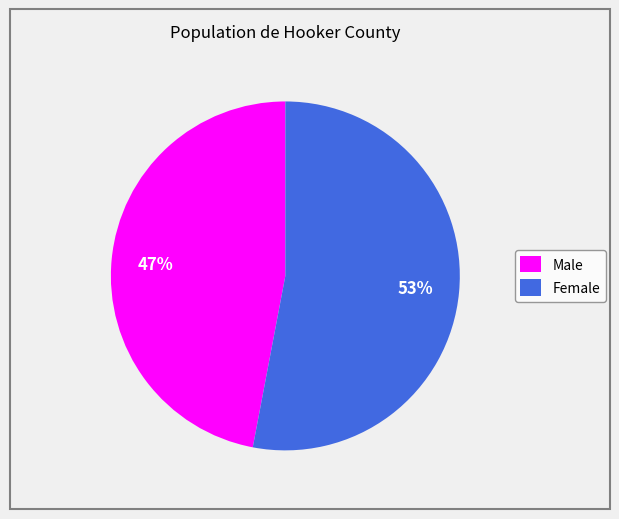

Is it true that Female is 44% of the pie?

False